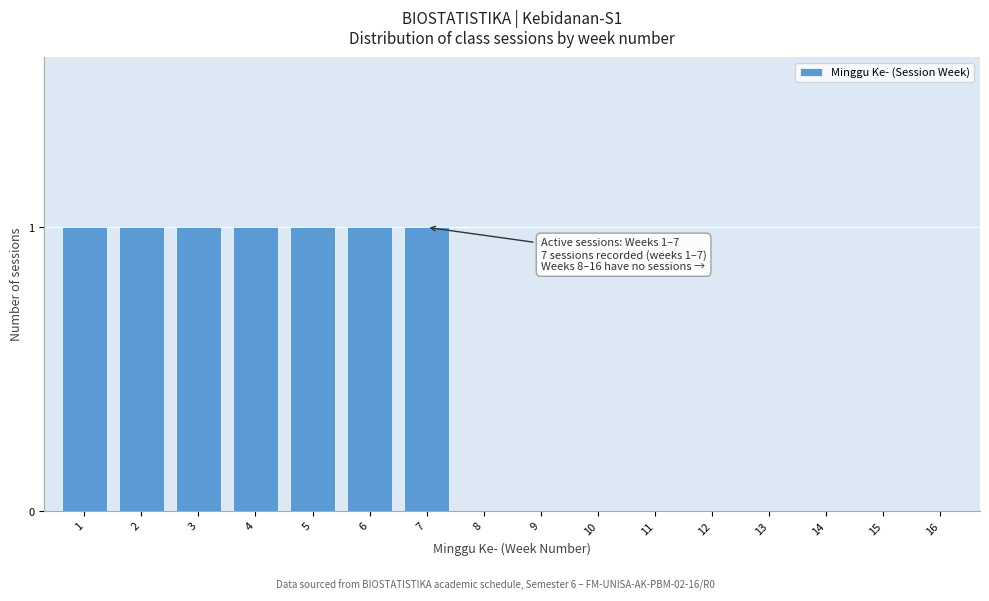

Reading left to right, what are all the values shown in this chart?

1=1	2=1	3=1	4=1	5=1	6=1	7=1	8=0	9=0	10=0	11=0	12=0	13=0	14=0	15=0	16=0